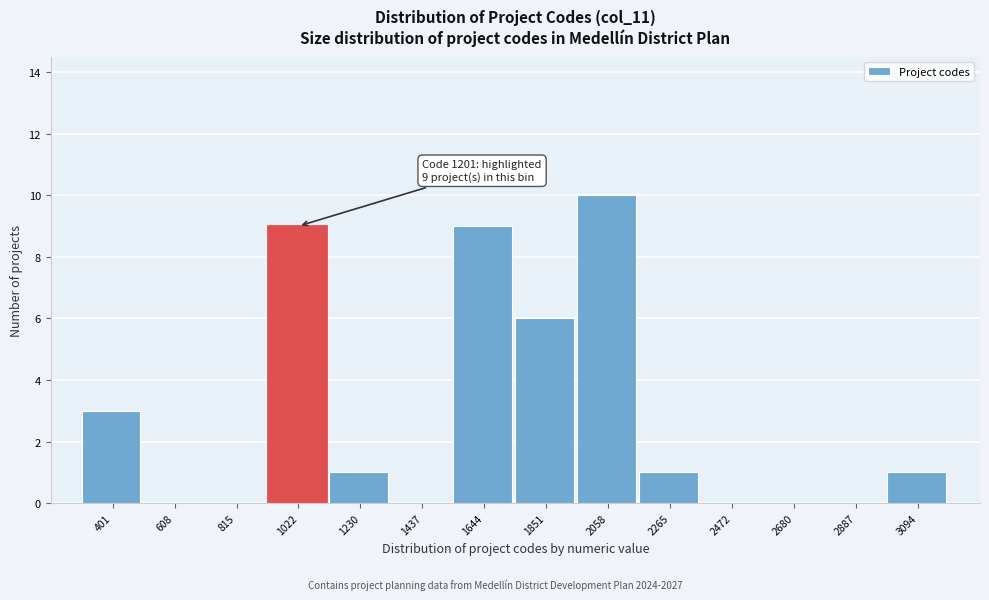

Reading left to right, extract all data points from this chart.

401=3	608=0	815=0	1022=9	1230=1	1437=0	1644=9	1851=6	2058=10	2265=1	2472=0	2680=0	2887=0	3094=1